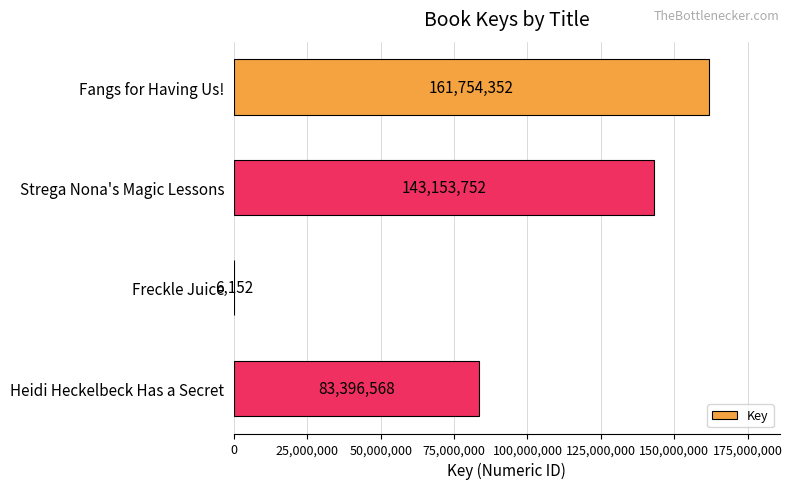

What is the change in value from Strega Nona's Magic Lessons to Freckle Juice?

-143147600